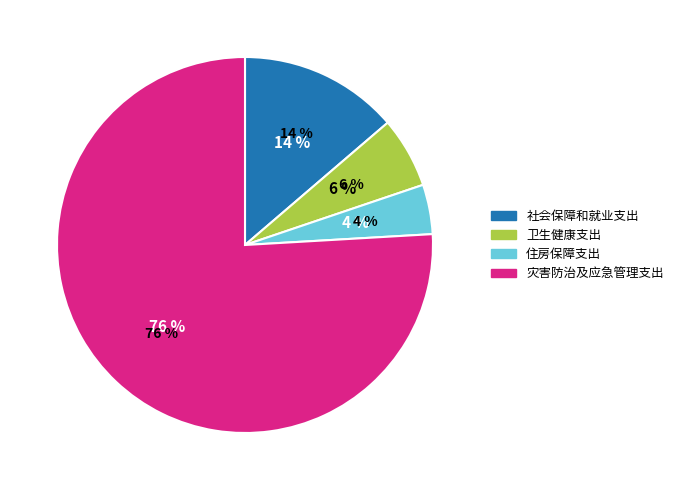

To the nearest percent, what percentage of the pie is 灾害防治及应急管理支出?

76%